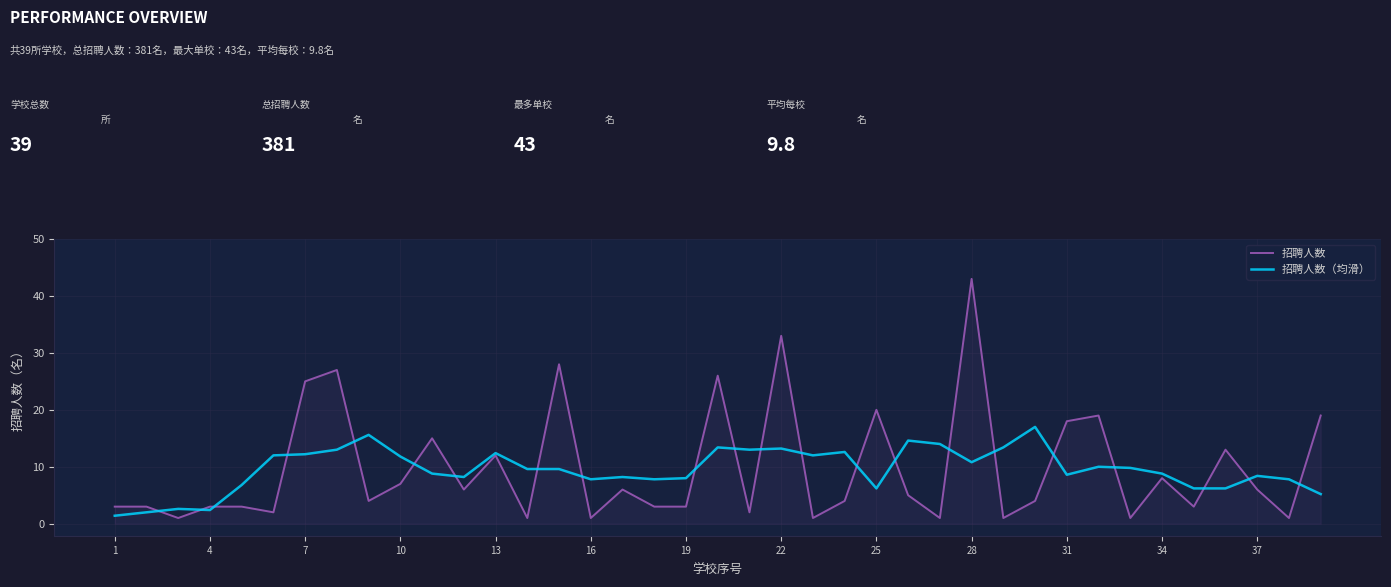

Does the chart display data point markers on the line(s)?

No